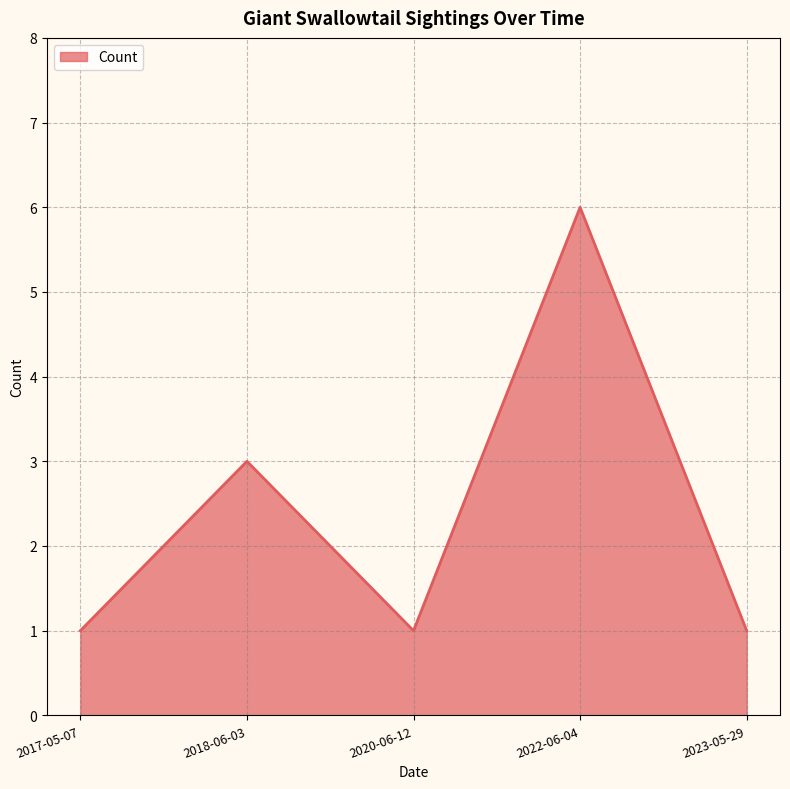

Count the number of data series in this chart.

1